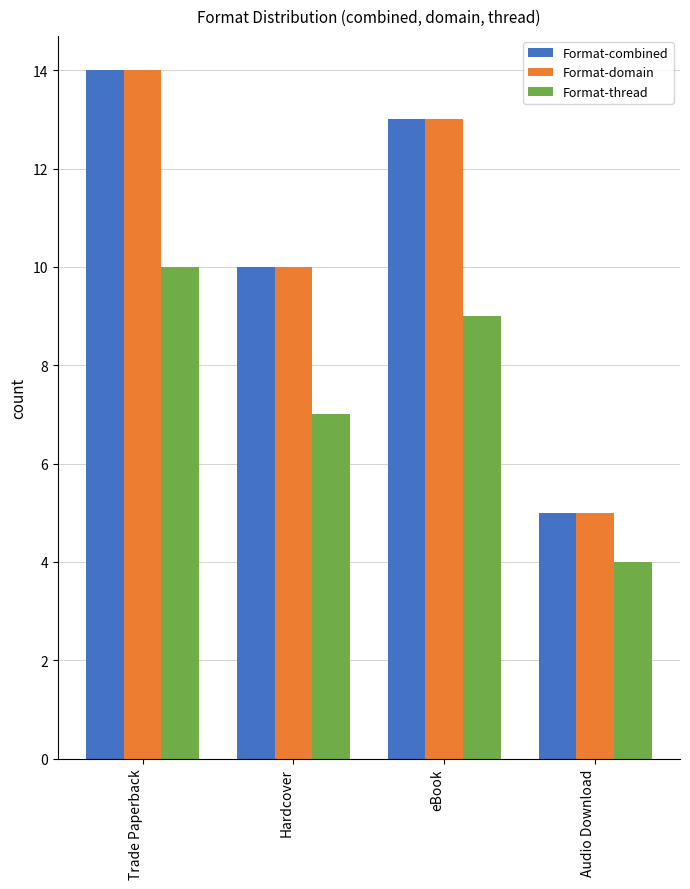

What is the label of the 4th bar from the right?

Trade Paperback